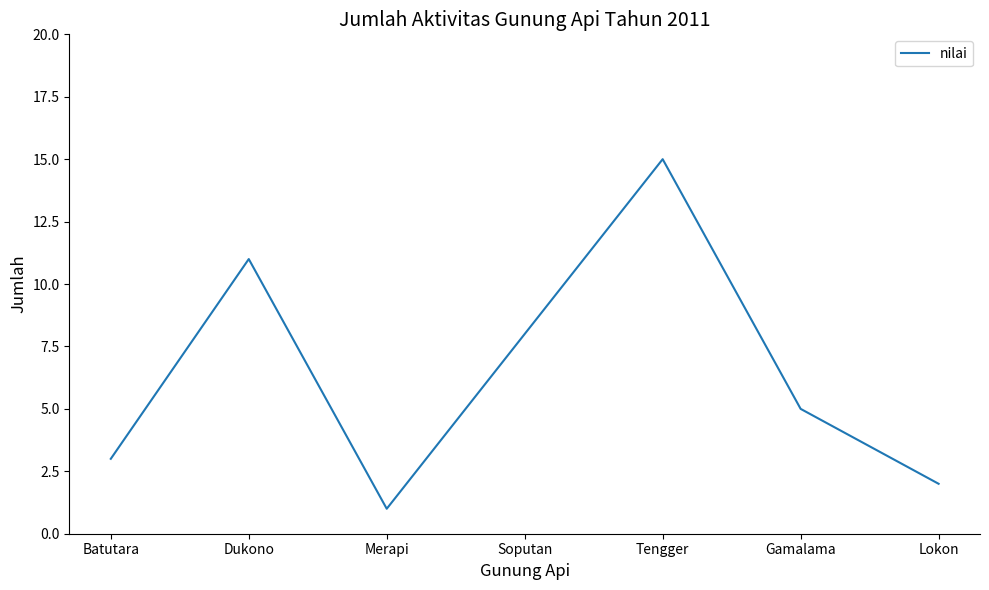

Reading left to right, extract all data points from this chart.

3	11	1	8	15	5	2